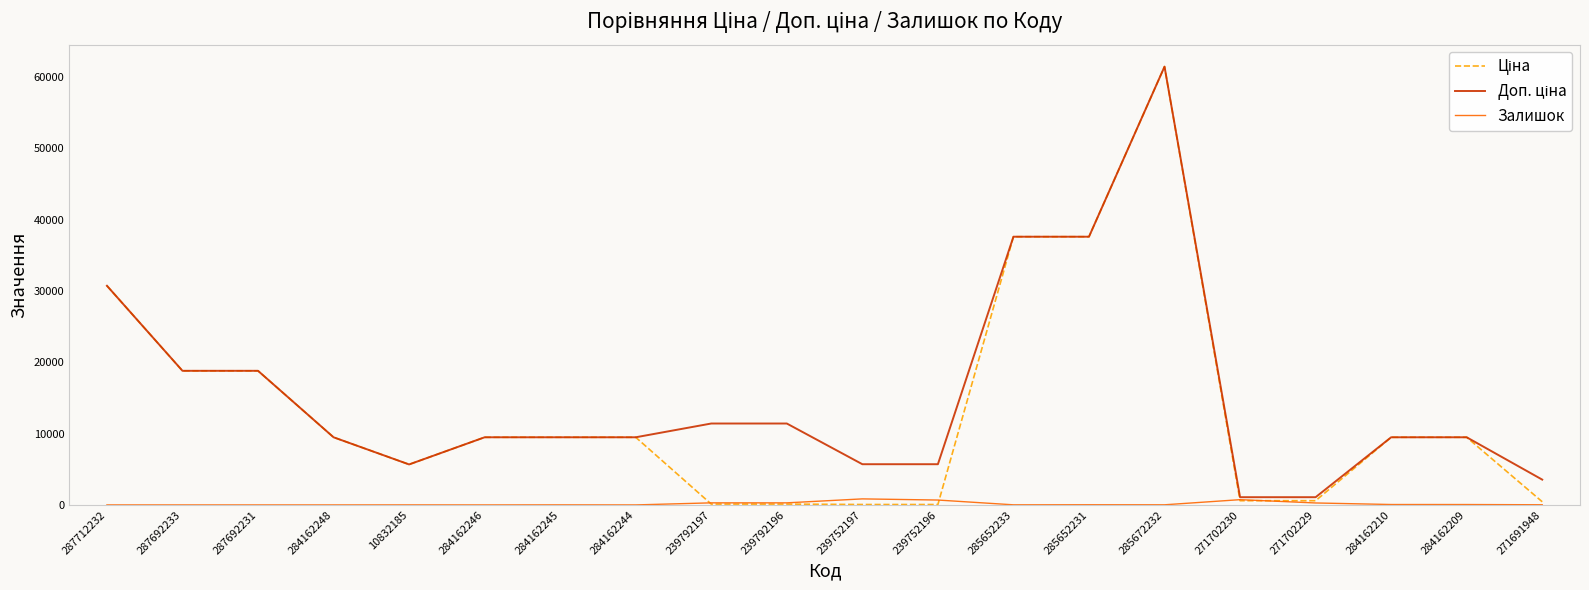

The value of Залишок at 287712232 is 0.0. True or false?

True